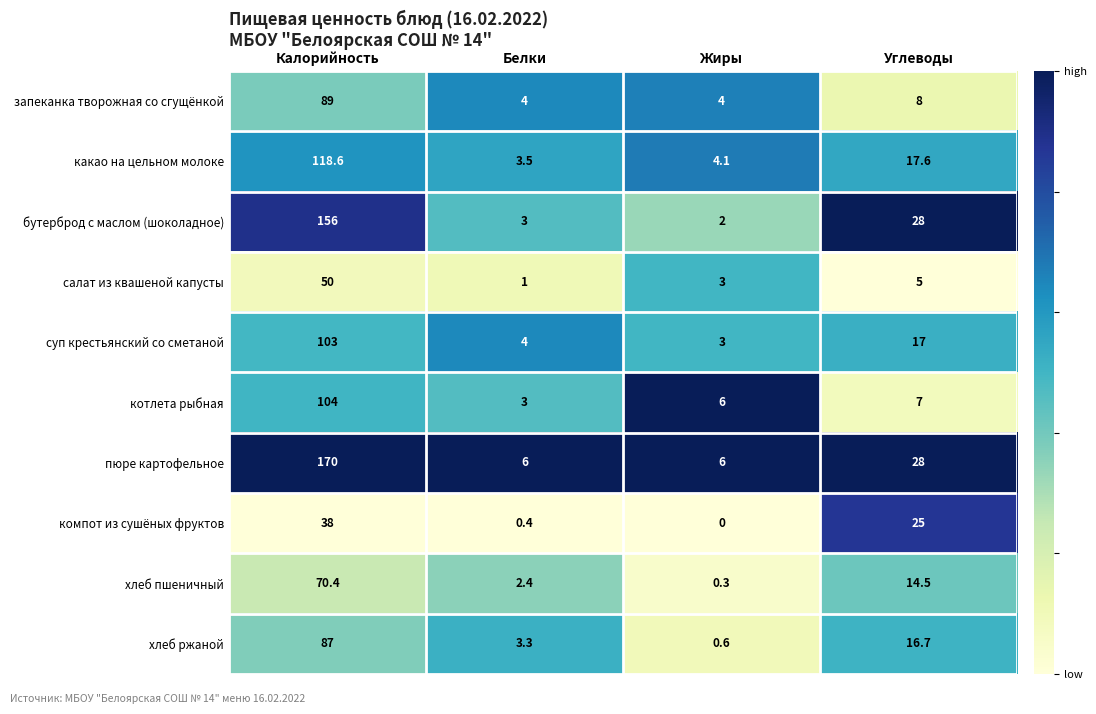

What is the average value of the суп крестьянский со сметаной series?

31.8